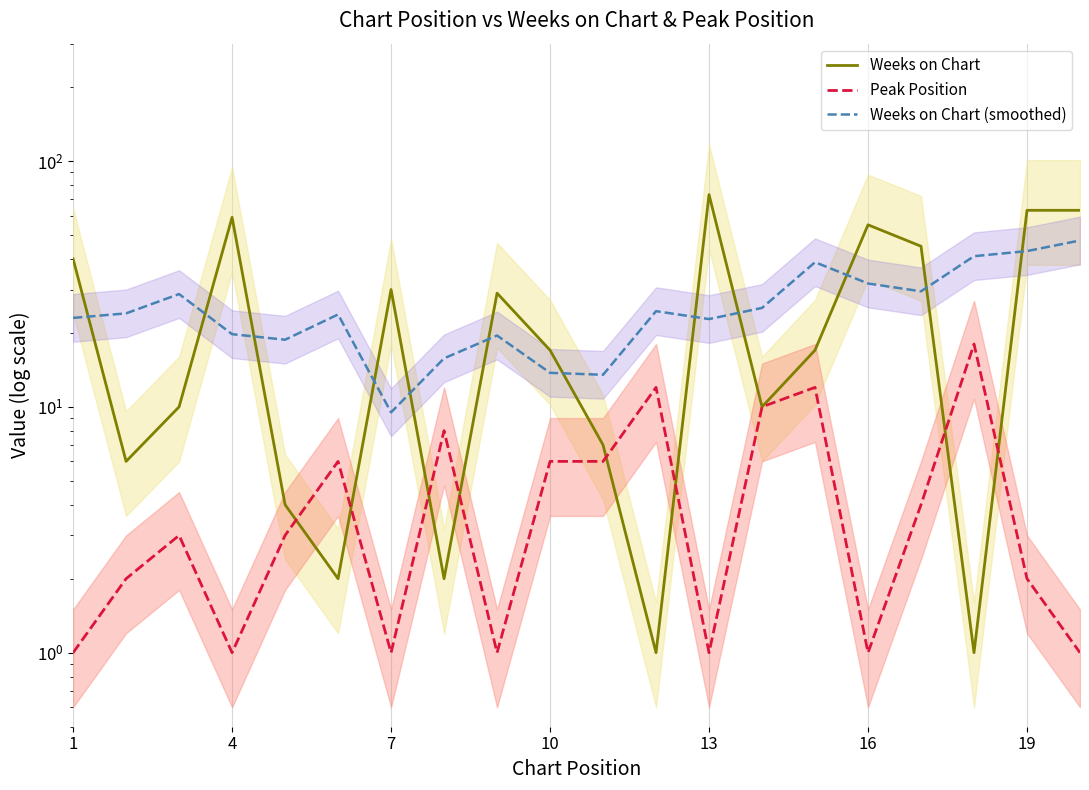

What is the difference between the maximum and second lowest values in the Weeks on Chart series?

72.0